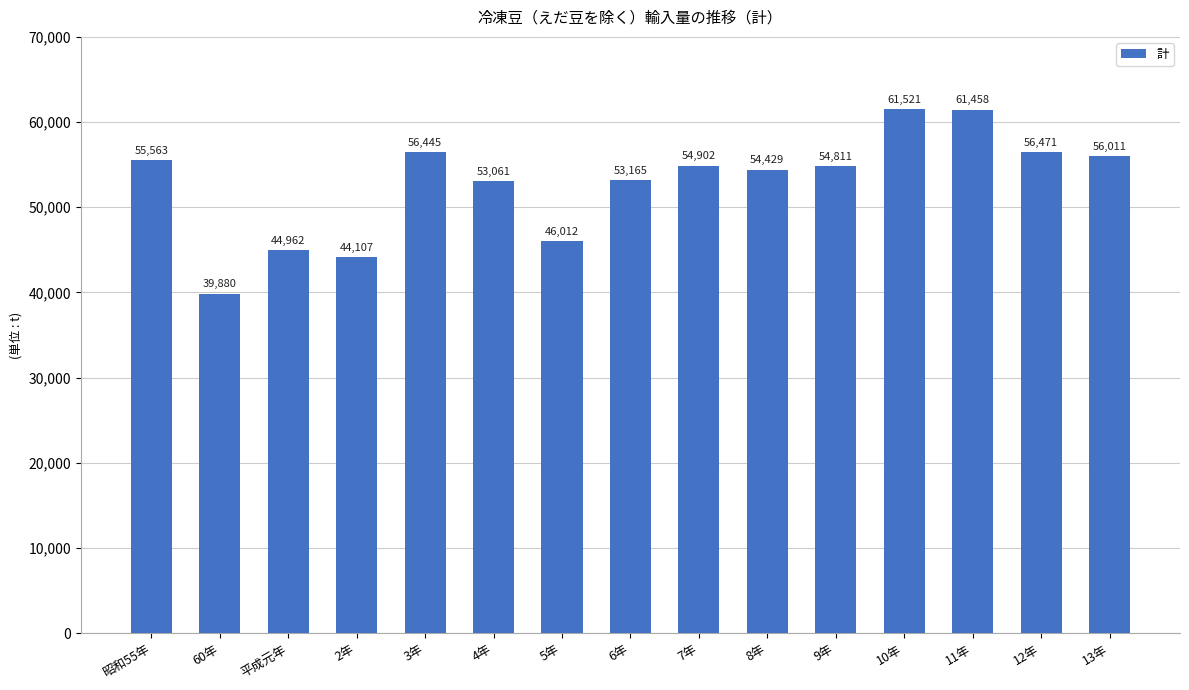

What is the average value?

52853